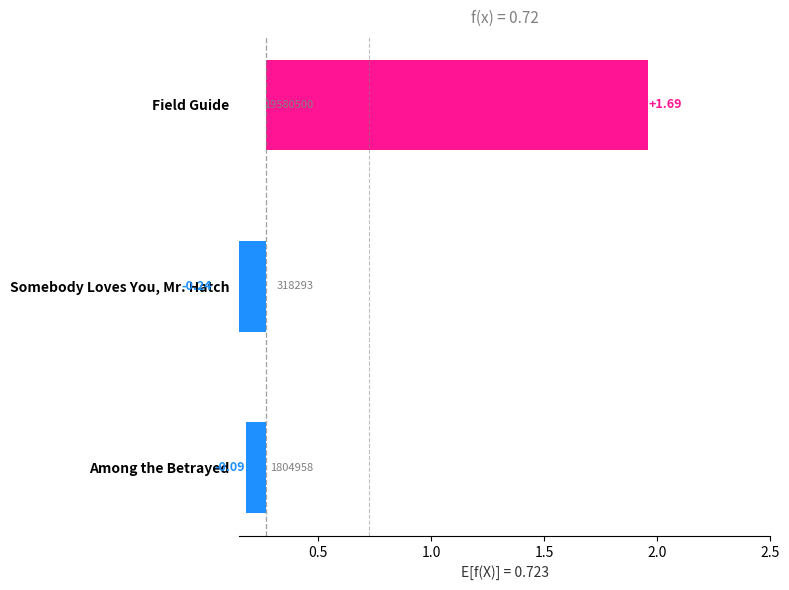

Reading right to left, extract all data points from this chart.

-0.1	-0.2	1.7